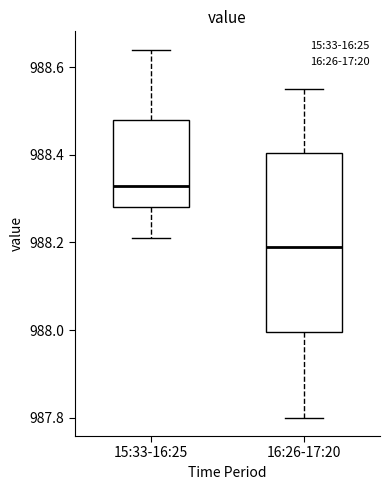

Where does the upper whisker of the box for 15:33-16:25 end on the y-axis? The values are not printed on the chart, so give them approximately, as read against the axis.

988.64